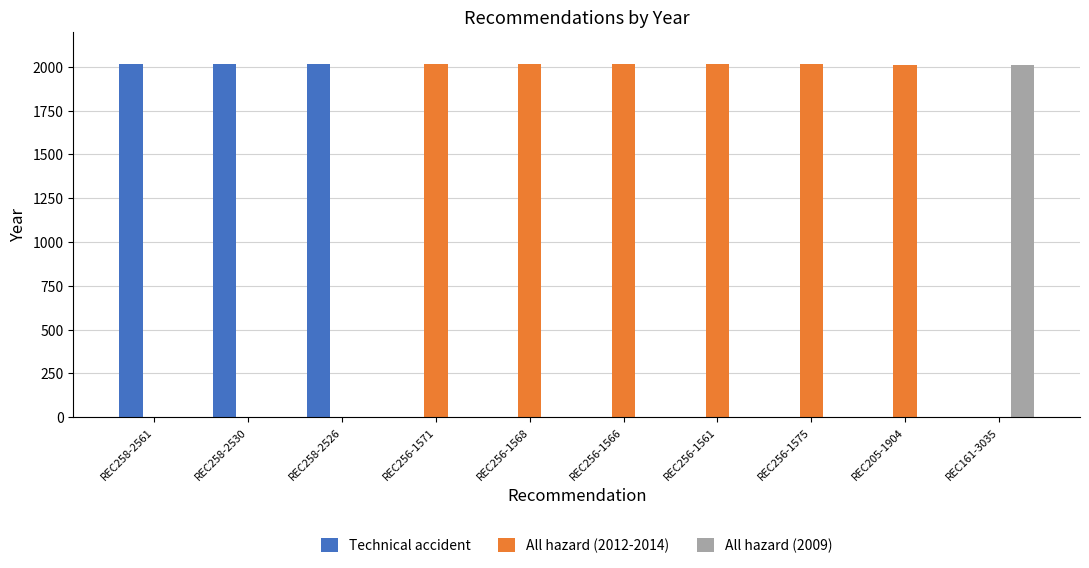

How many Technical accident values are between 0 and 2014?

10